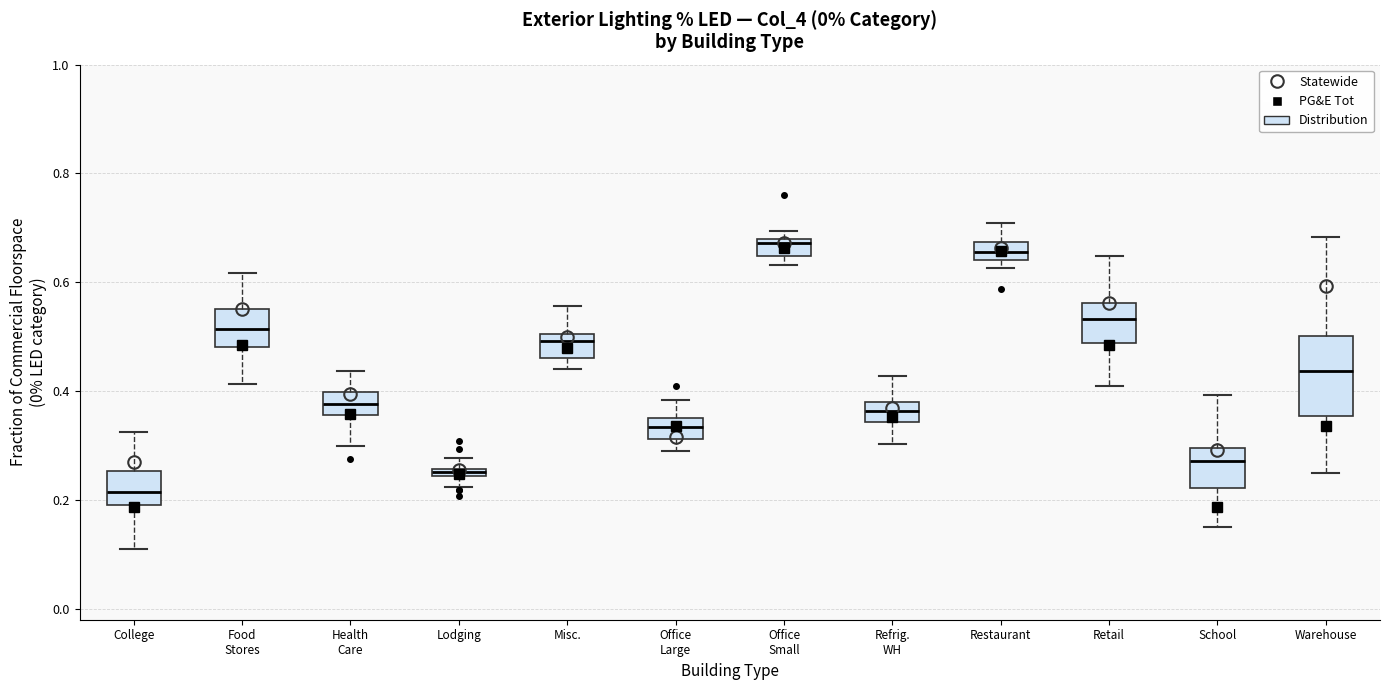

Which box's median line is the lowest?

College